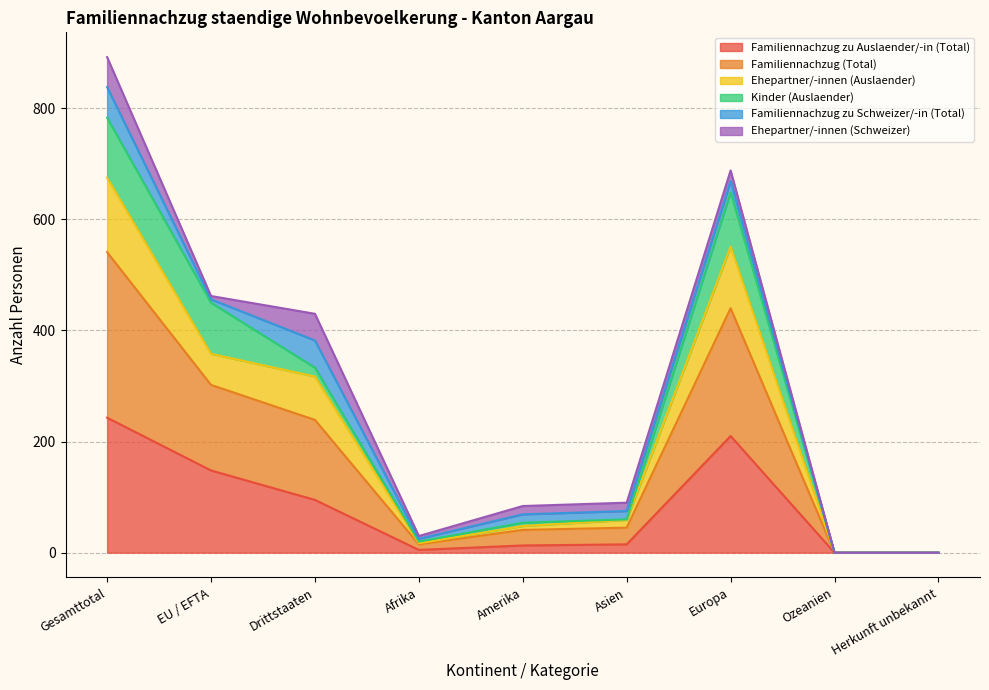

Which series has the widest spread of values?

Familiennachzug (Total)